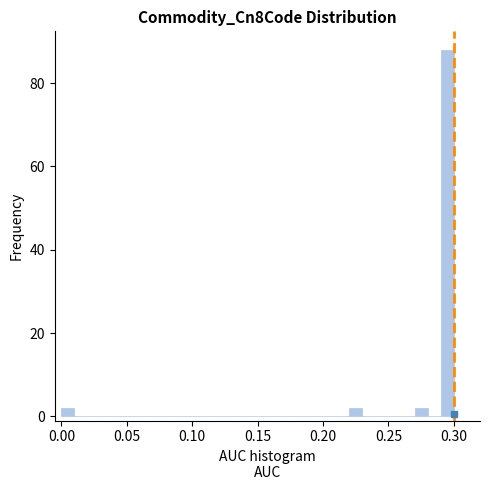

Around what value on the x-axis is the tallest bar? Give the approximate position of its centre, as read against the axis.

0.295